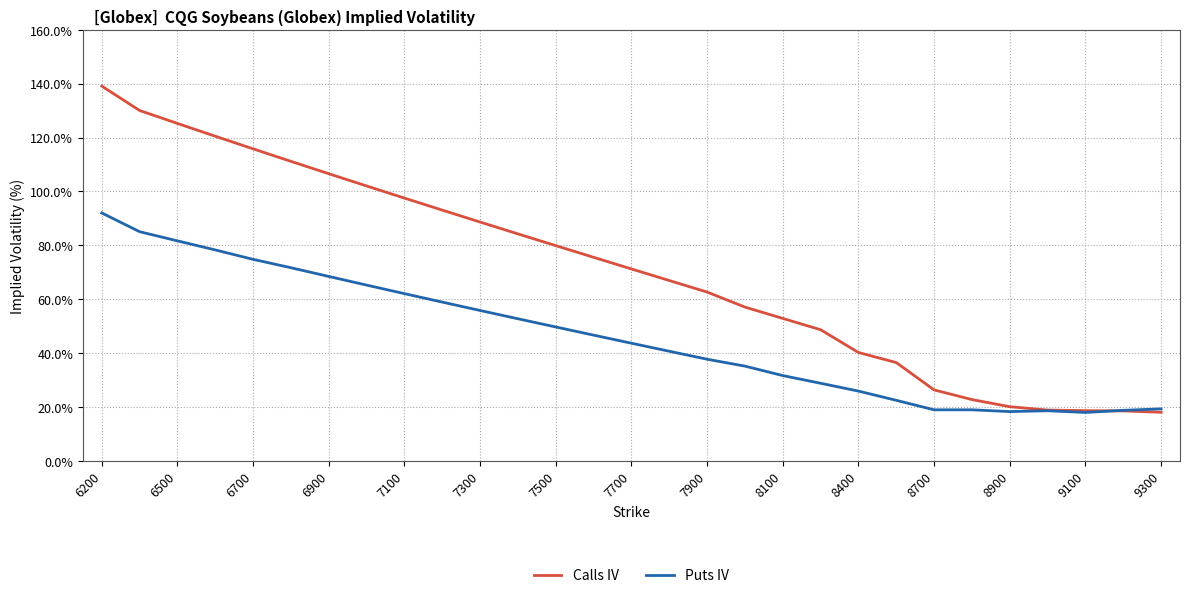

List the series in order of their overall mean, lowest first.

Puts IV, Calls IV